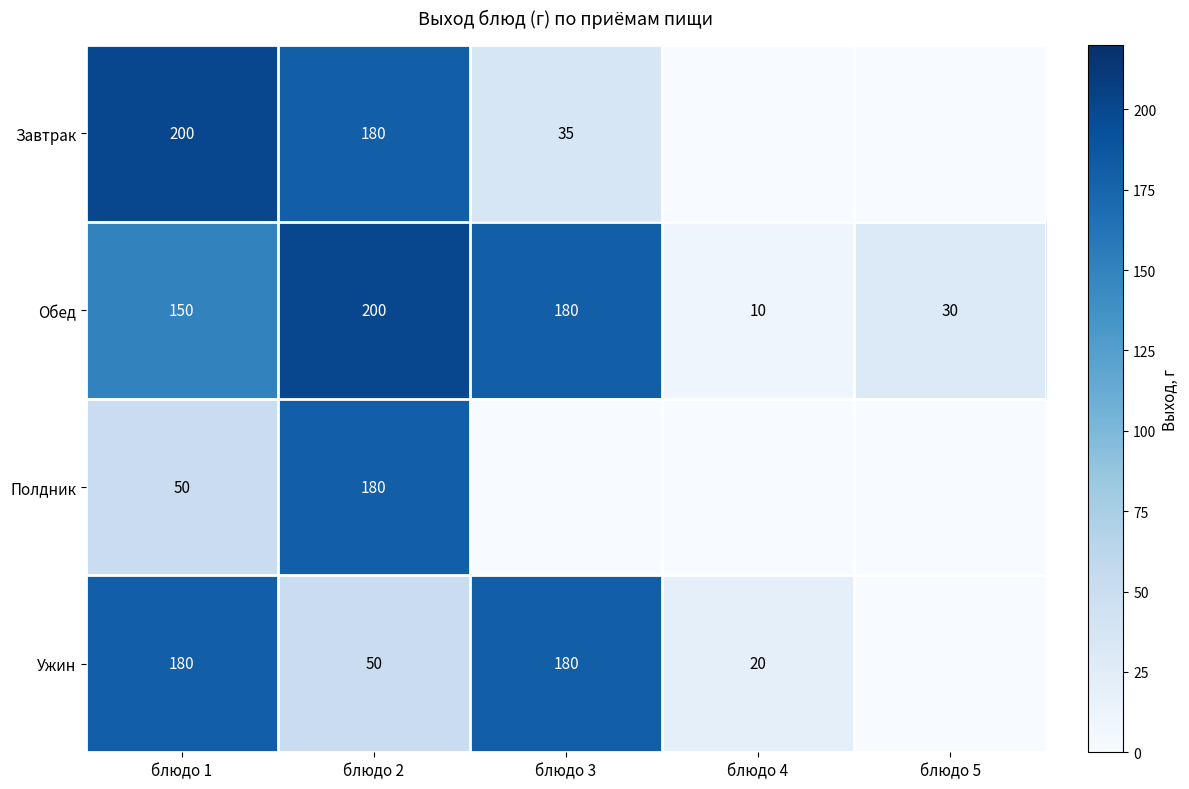

What is the spread (max minus min) of values at блюдо 1?

150